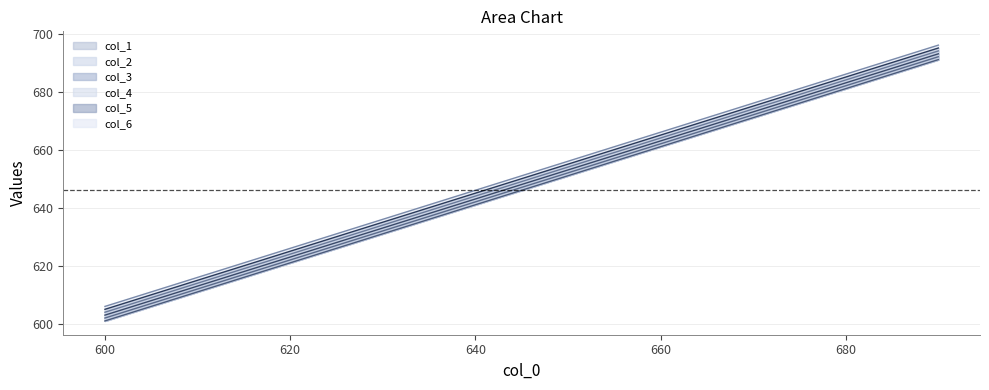

How many data points in col_2 are above 652?

4